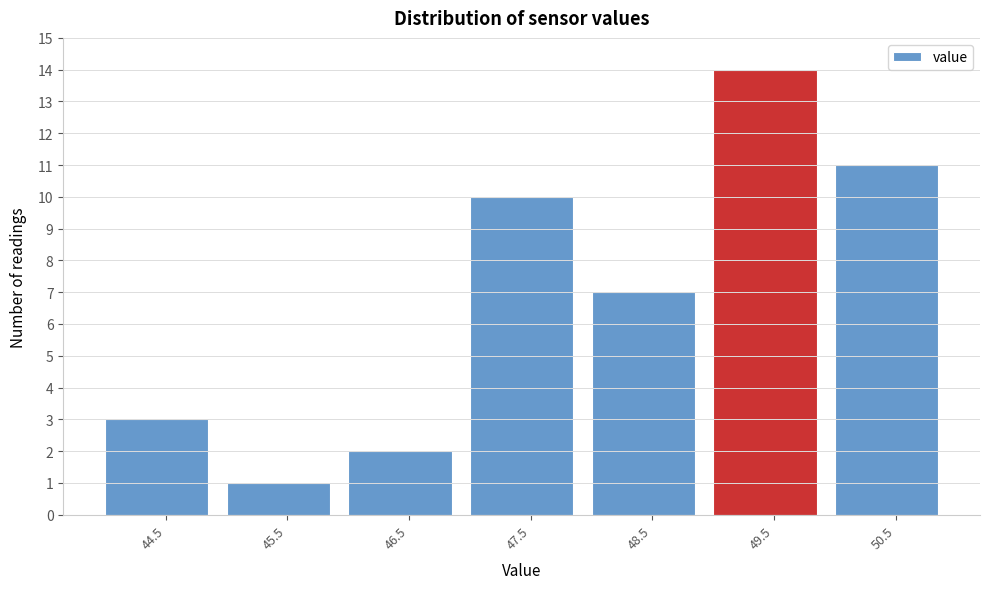

Reading left to right, extract all data points from this chart.

44.5=3	45.5=1	46.5=2	47.5=10	48.5=7	49.5=14	50.5=11